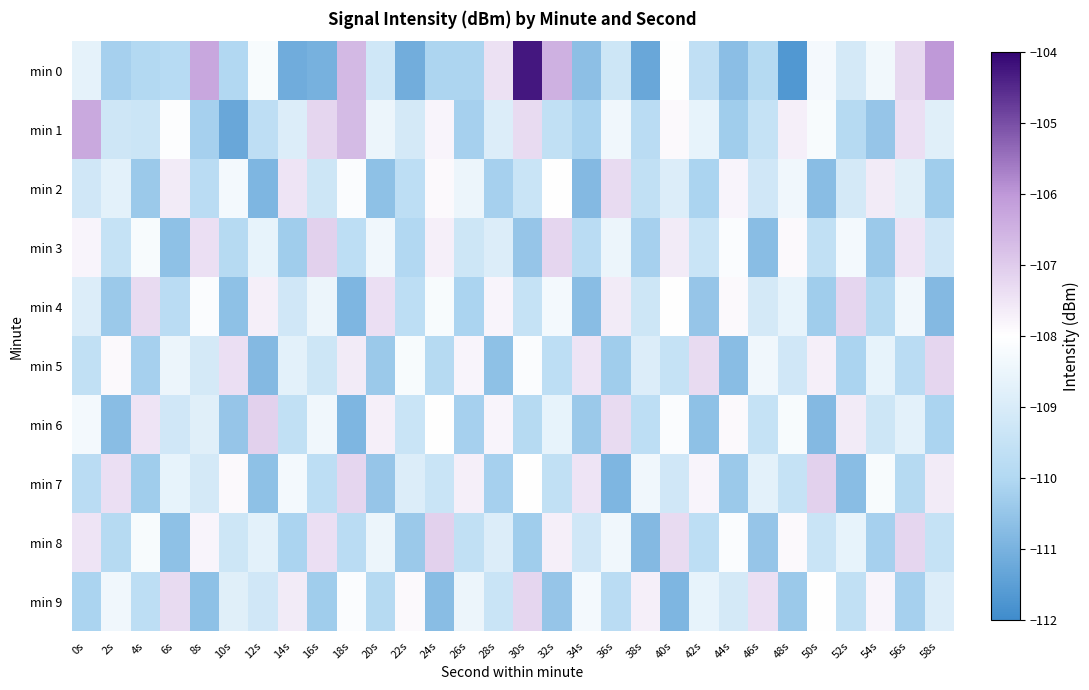

What is the difference between the highest and lowest values at 34s?

3.3